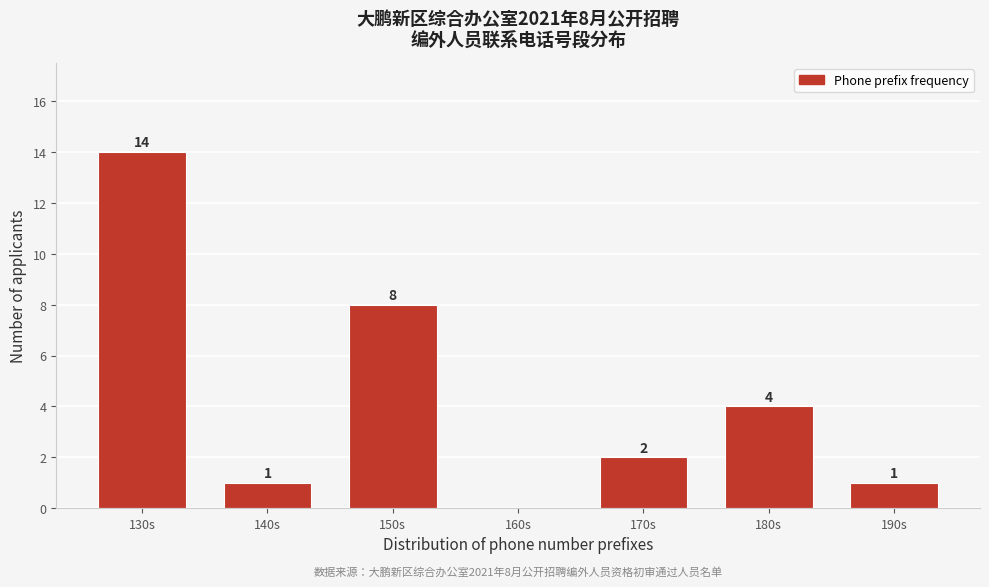

Reading left to right, list all the values displayed in this chart.

130s=14	140s=1	150s=8	160s=0	170s=2	180s=4	190s=1